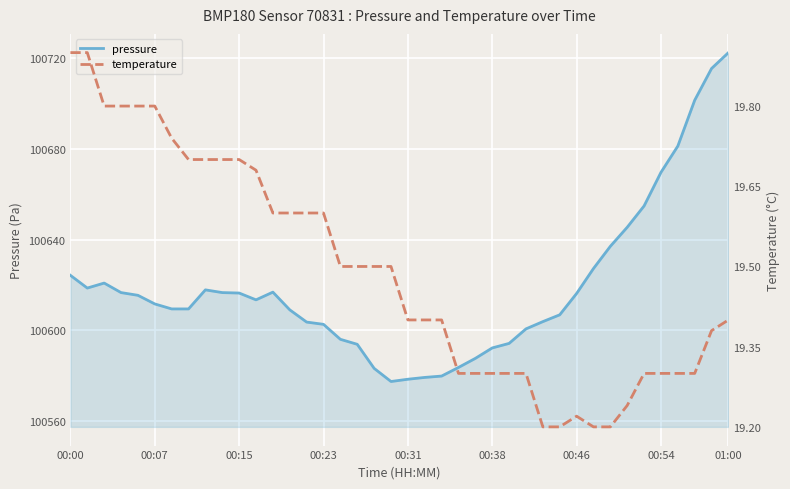

At how many categories does at least one series exceed 90431?

40